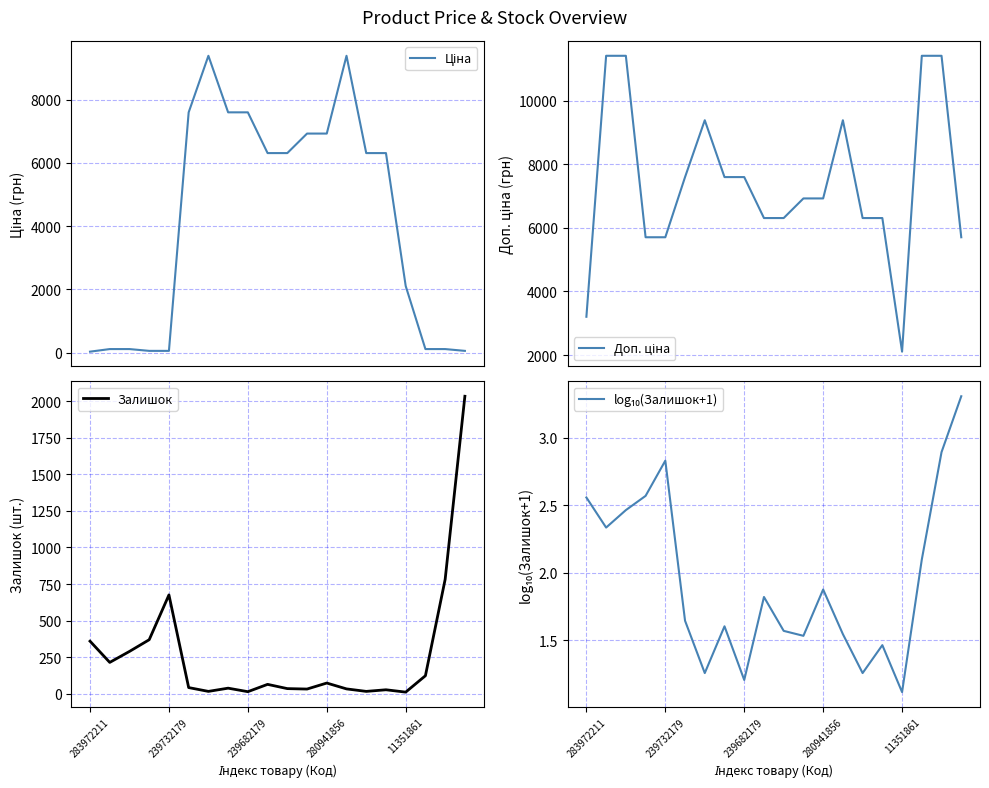

True or false: Ціна and Доп. ціна cross at least once.

True